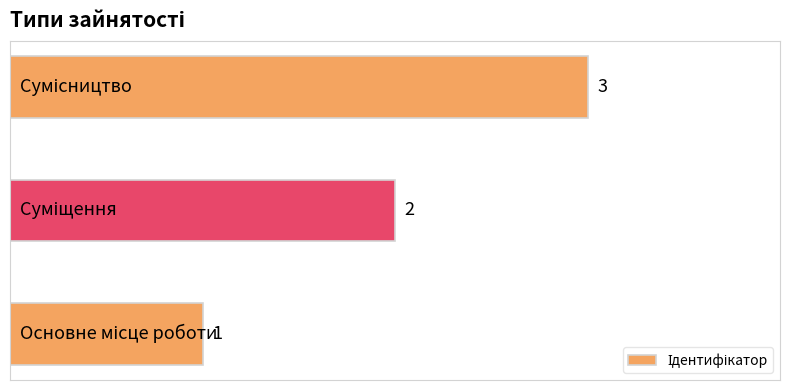

What is the greatest value displayed?

3